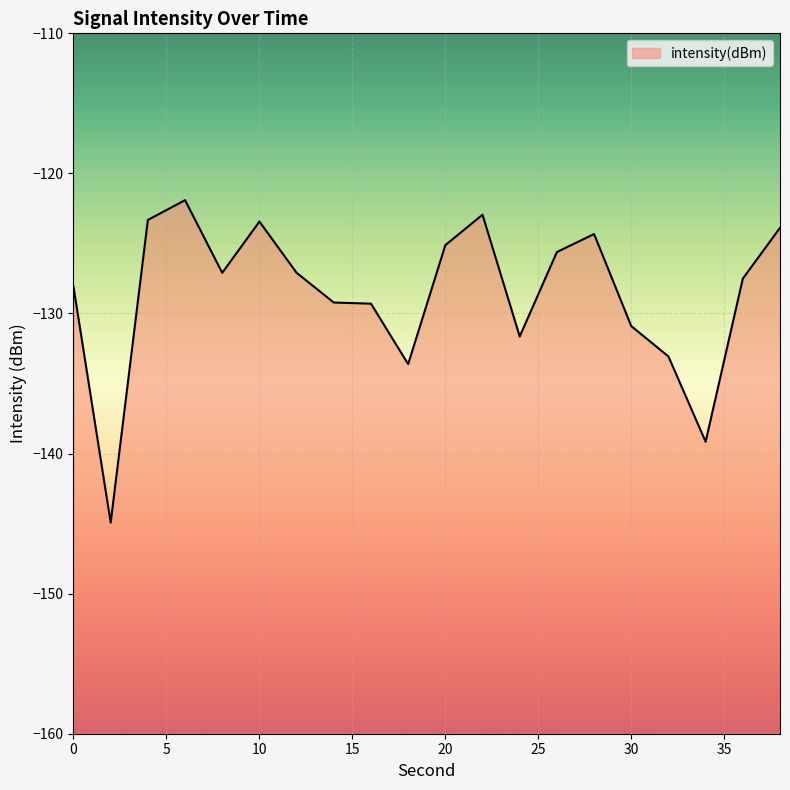

Where is the first local maximum?

6